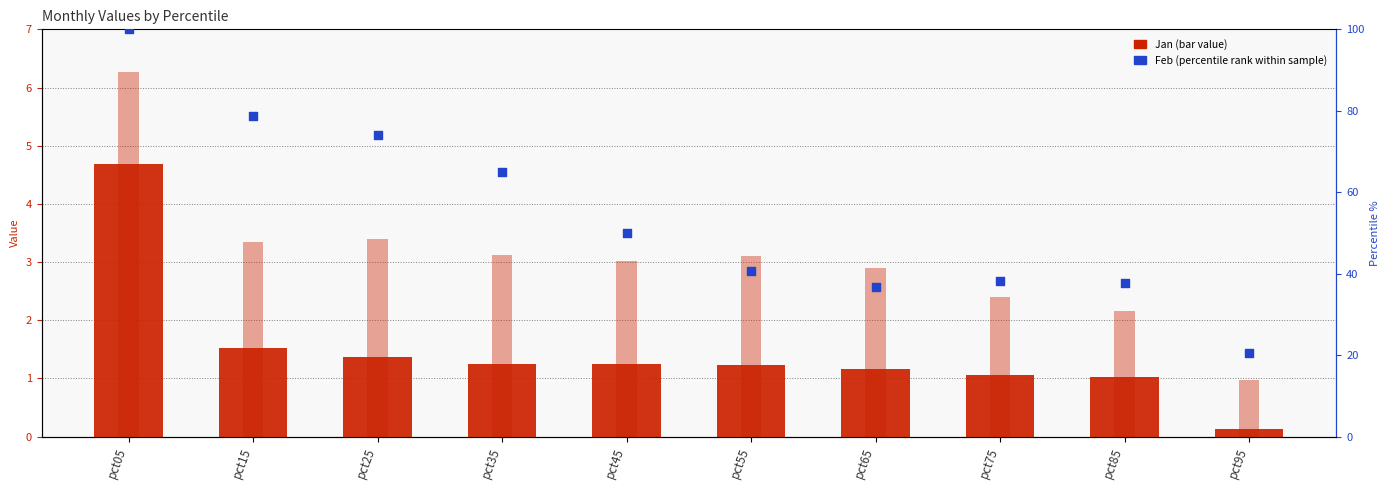

Which series contains the highest Y value?

Feb (percentile rank)